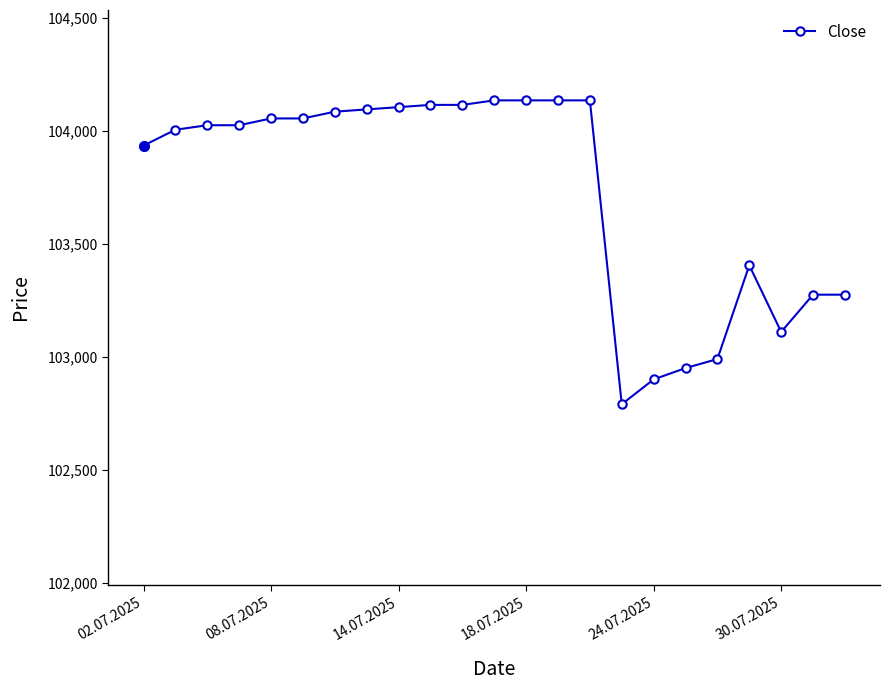

What is the difference between the maximum and second lowest values?

1235